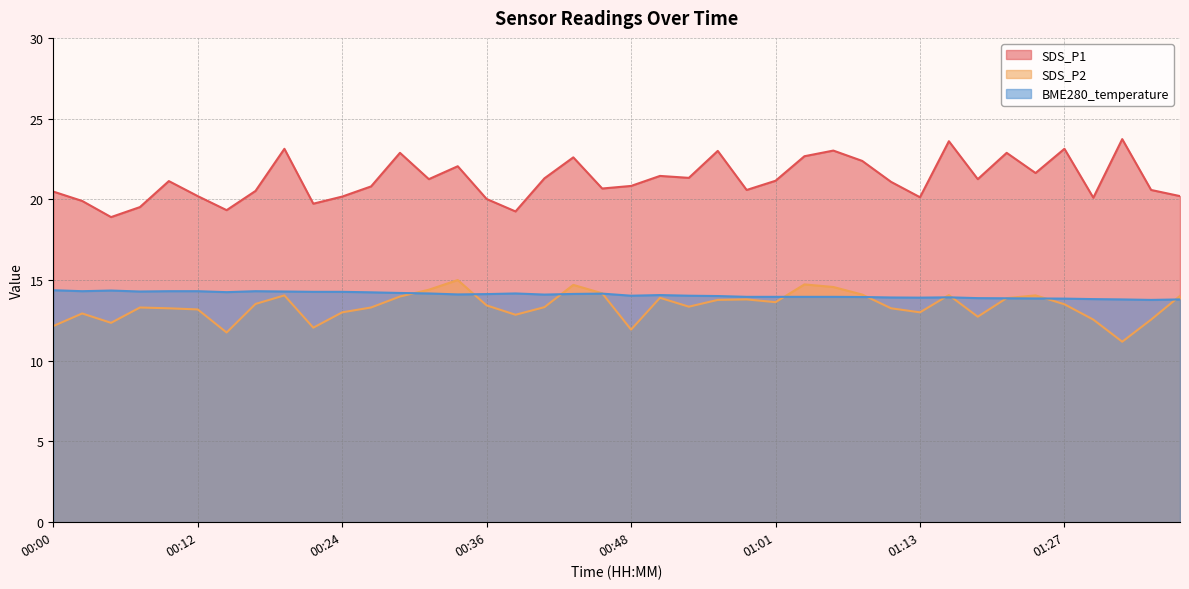

What is the difference between the second highest and second lowest values in the SDS_P1 series?

4.4